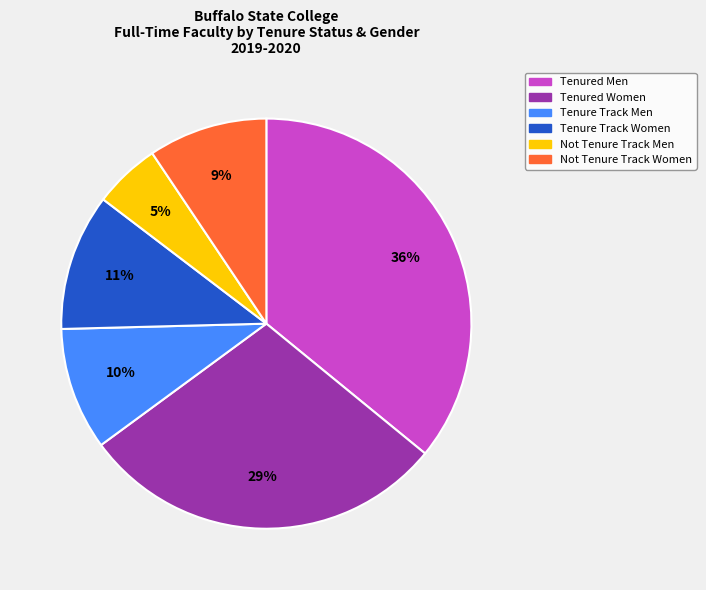

To the nearest percent, what is the difference between the largest and smallest slice percentages?

31%